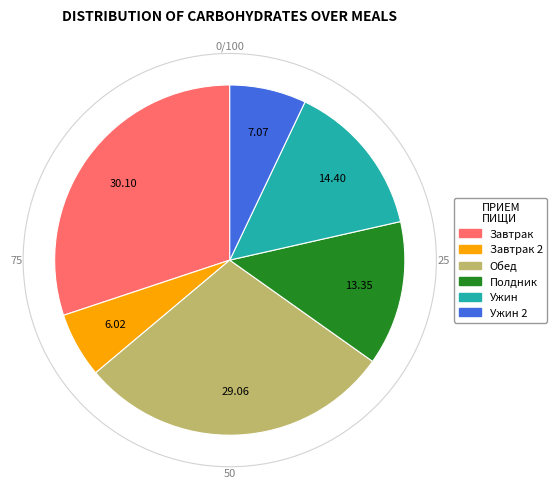

Is there any slice that represents more than half of the pie?

No